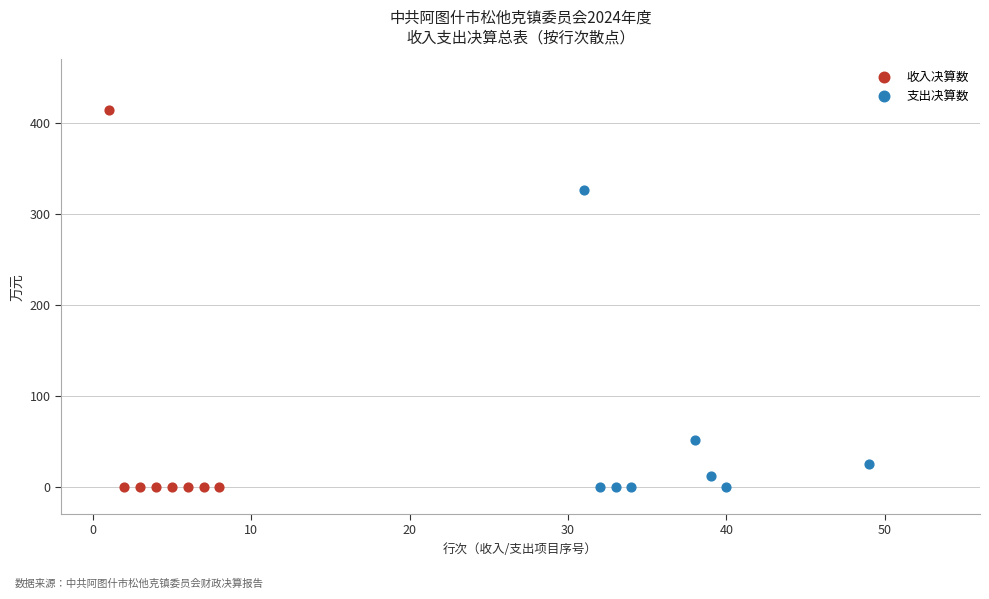

Which series has the largest Y range (max minus min)?

收入决算数